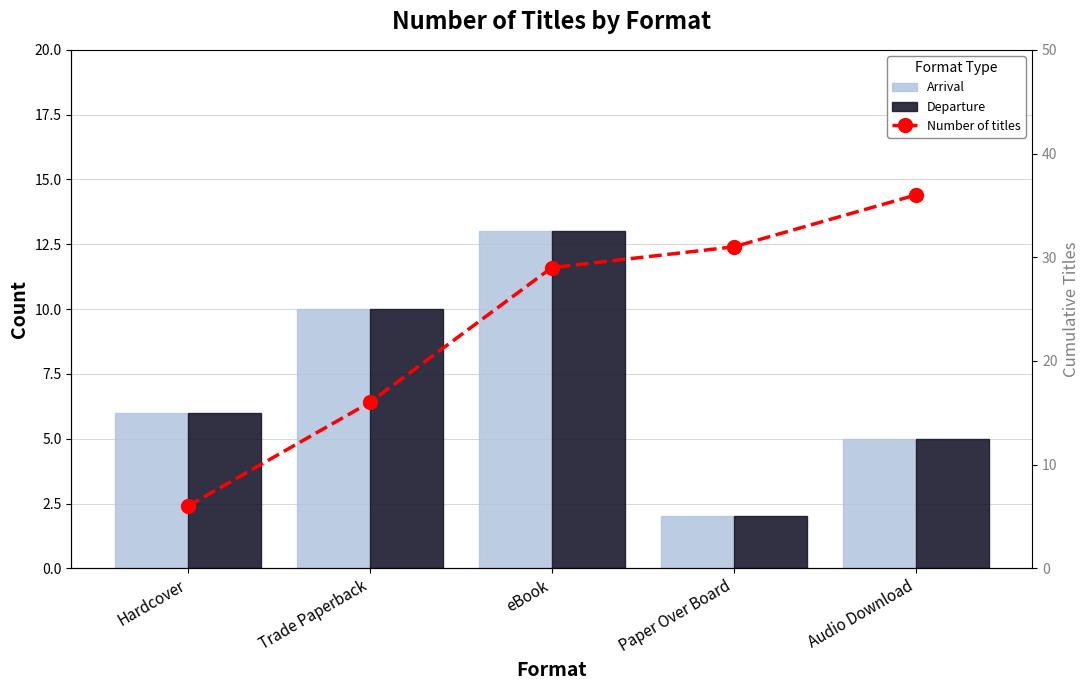

Which category has the lowest value across all series?

Paper Over Board